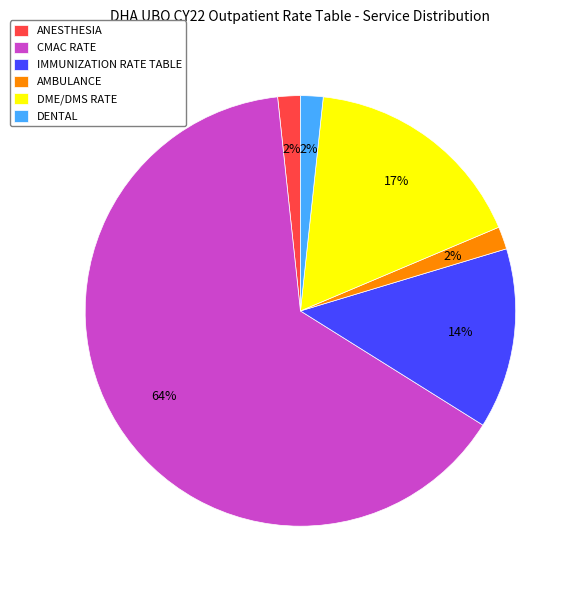

Is there a majority slice in this chart?

Yes